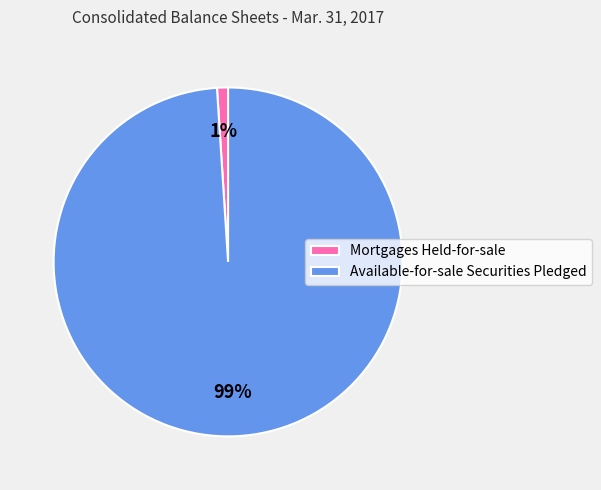

Count the number of slices in the pie.

2